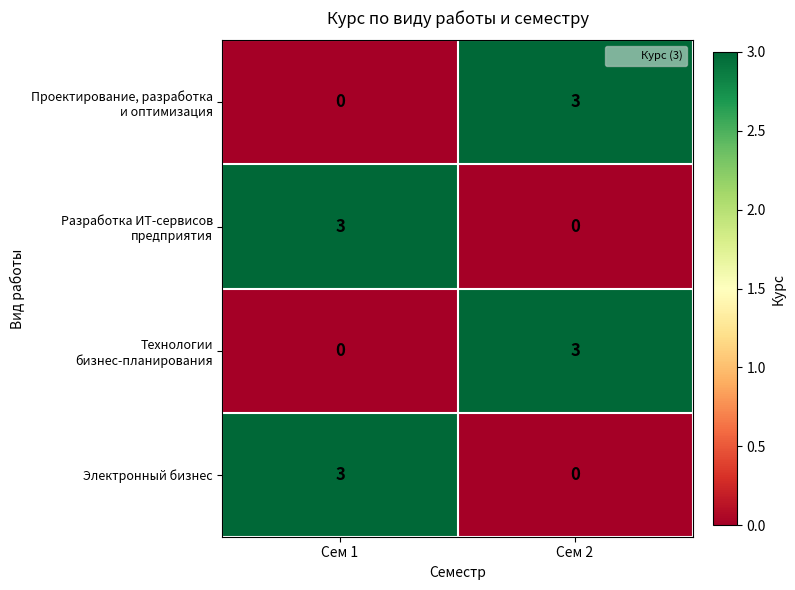

What is the difference between the highest and lowest values at Сем 1?

3